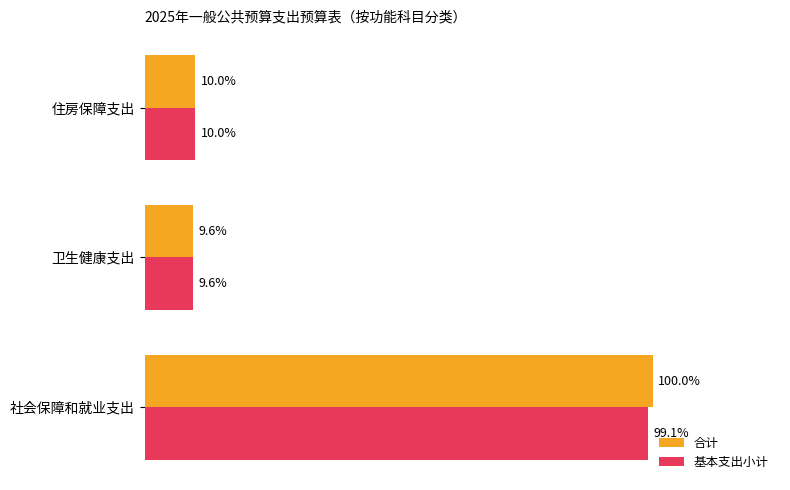

Which series has the widest spread of values?

合计